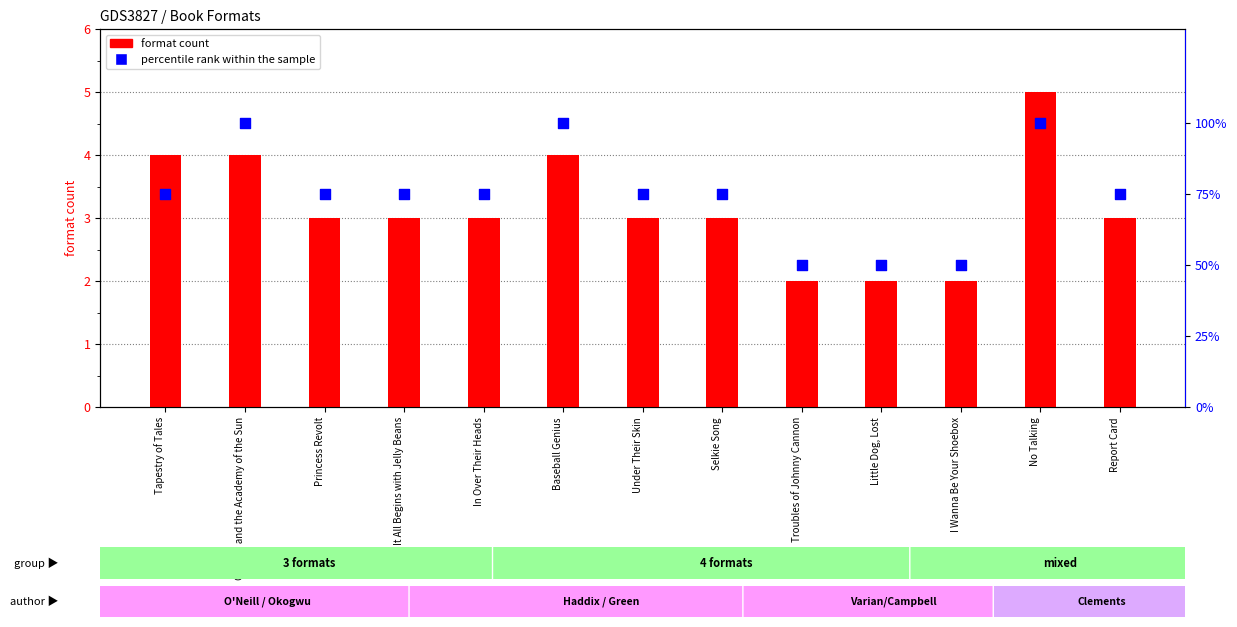

What are all the series names shown in the legend?

format count, percentile rank within the sample